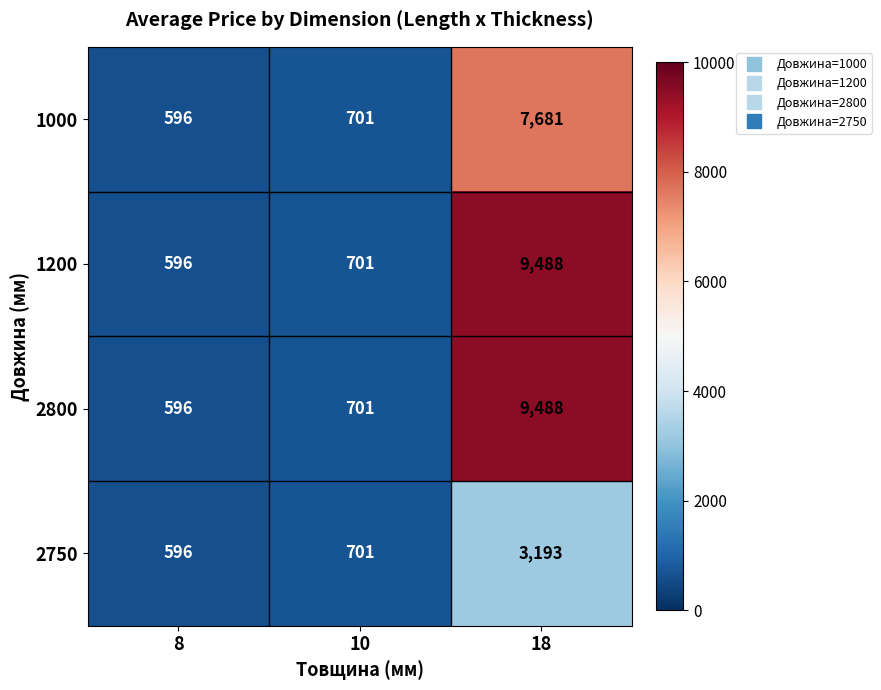

What is the total value across all series at 18?

29850